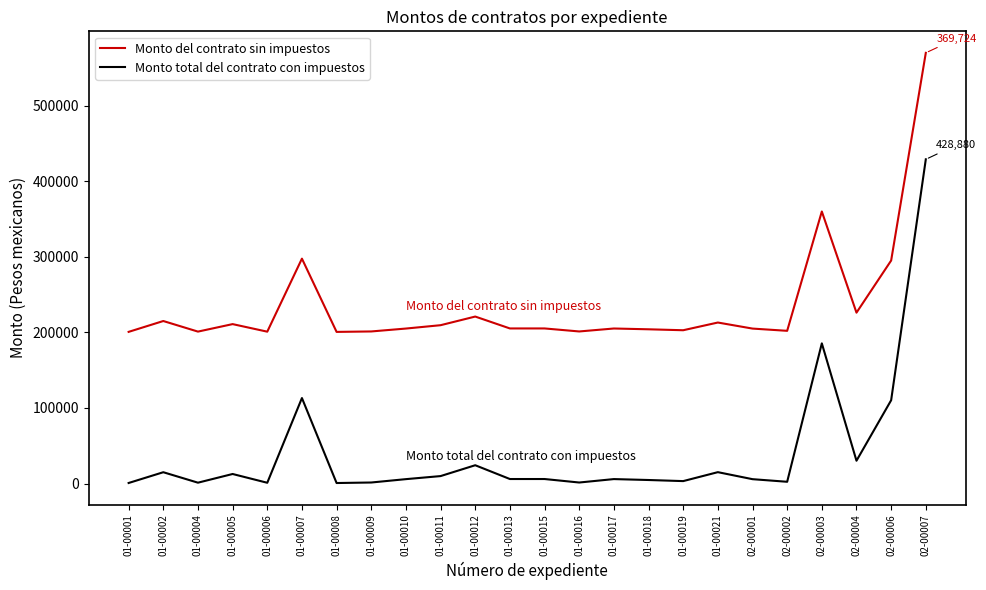

At which category is the sum across all series the highest?

02-00007